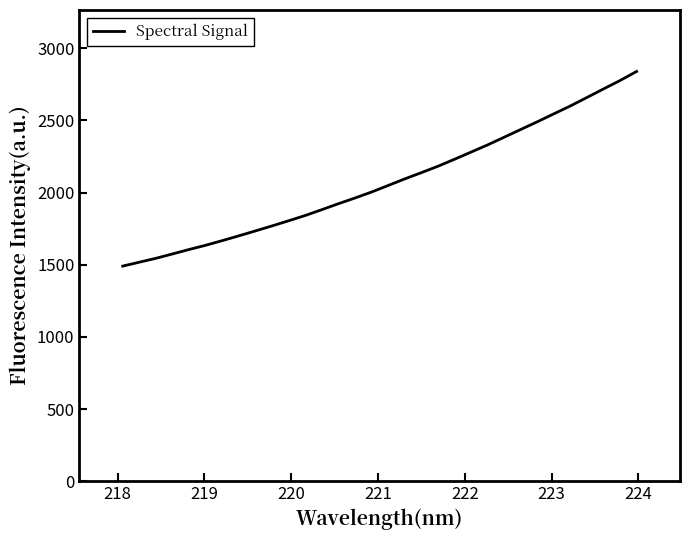

What is the greatest value displayed?

2838.8